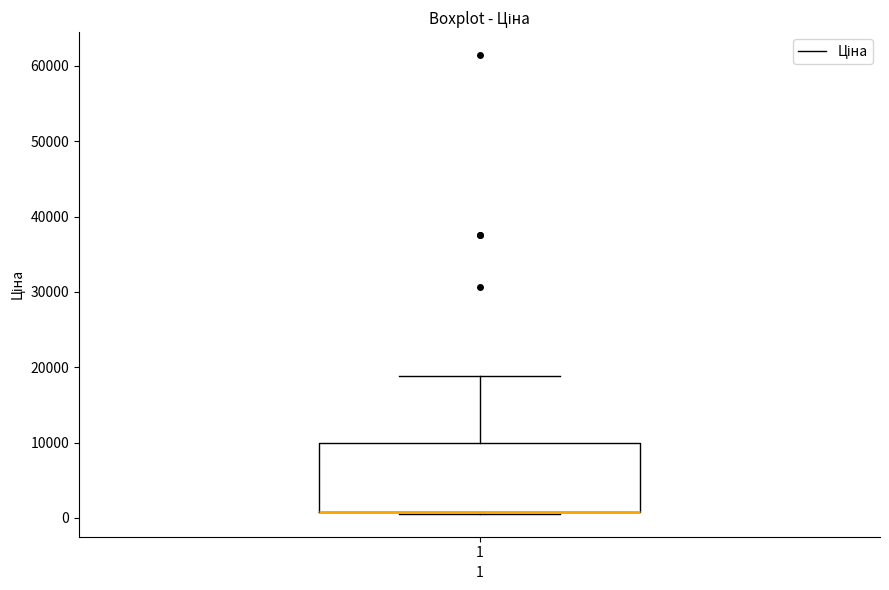

Read this box plot against the y-axis: the position of the median line, the range covered by the box, and the ends of both whiskers. The values are not printed on the chart, so give them approximately, as read against the axis.

median 1000 (drawn on the box's lower edge), box 1000 to 10000, whiskers 1000 to 19000